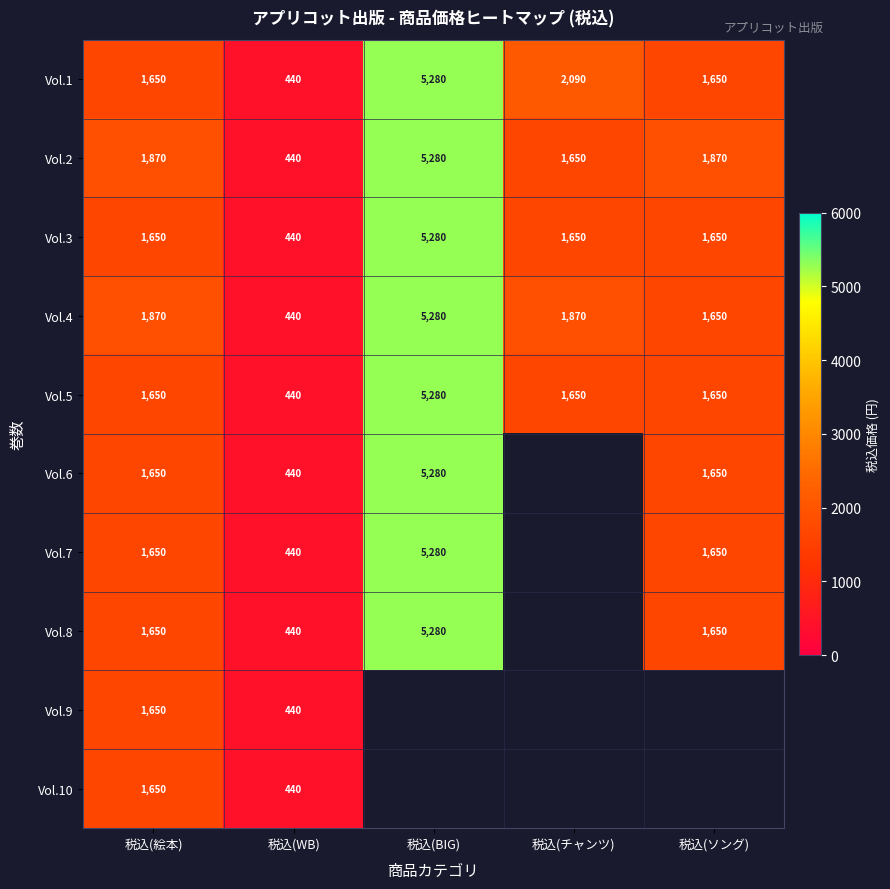

What is the difference between the second highest and minimum values in the Vol.2 series?

1430